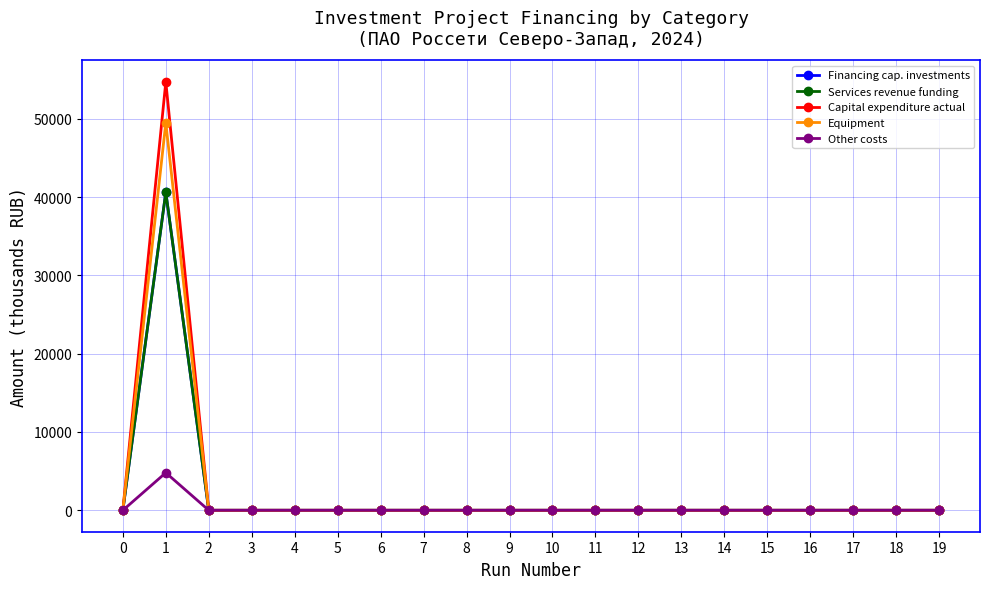

Does the chart have visible grid lines?

Yes